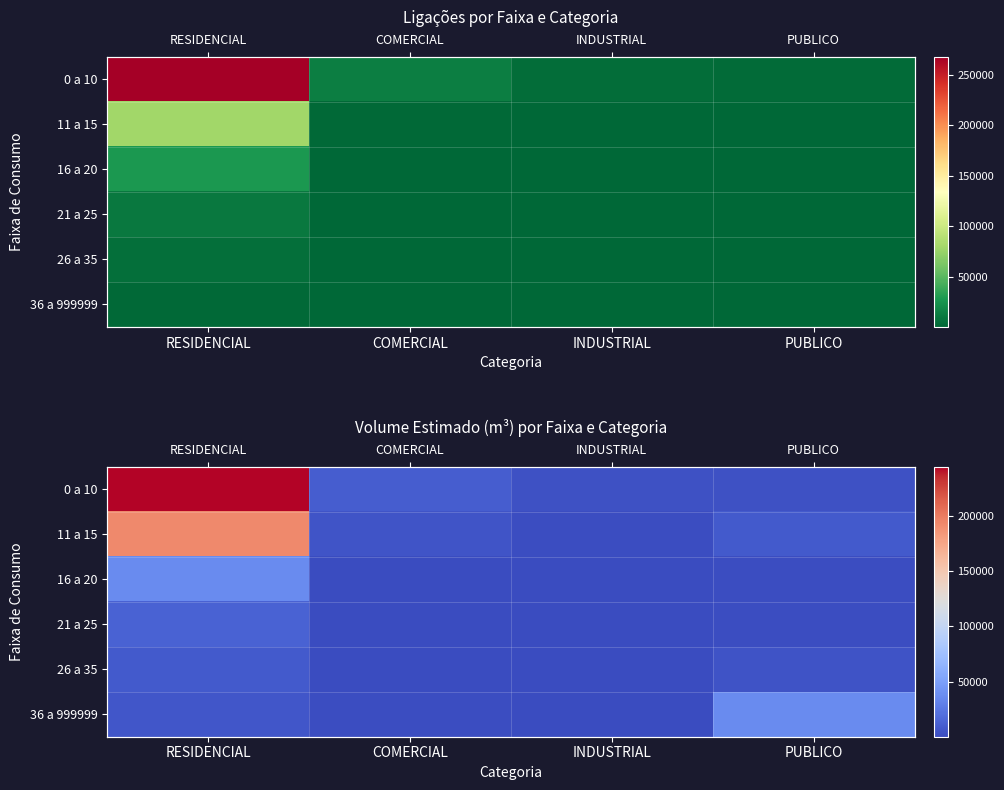

What value does the 21 a 25 series have at COMERCIAL?

546